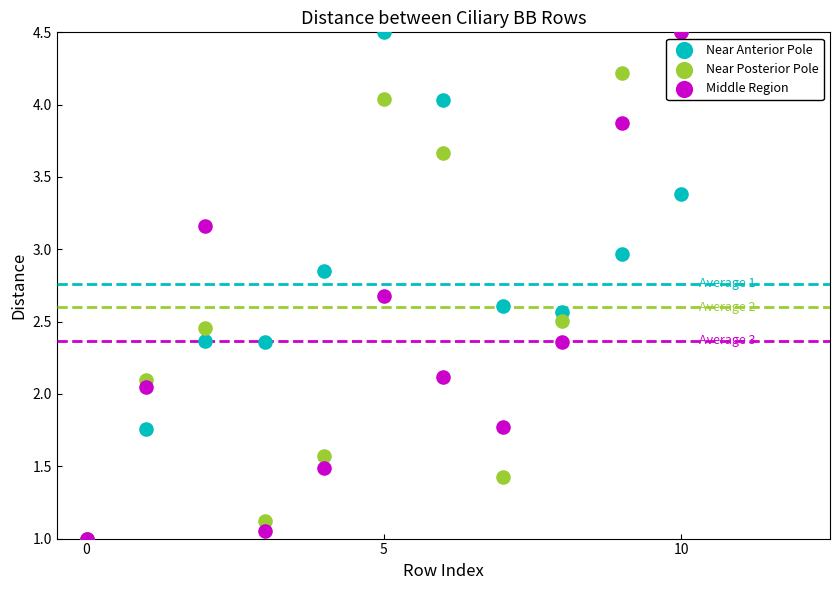

What are all the series names shown in the legend?

Near Anterior Pole, Near Posterior Pole, Middle Region